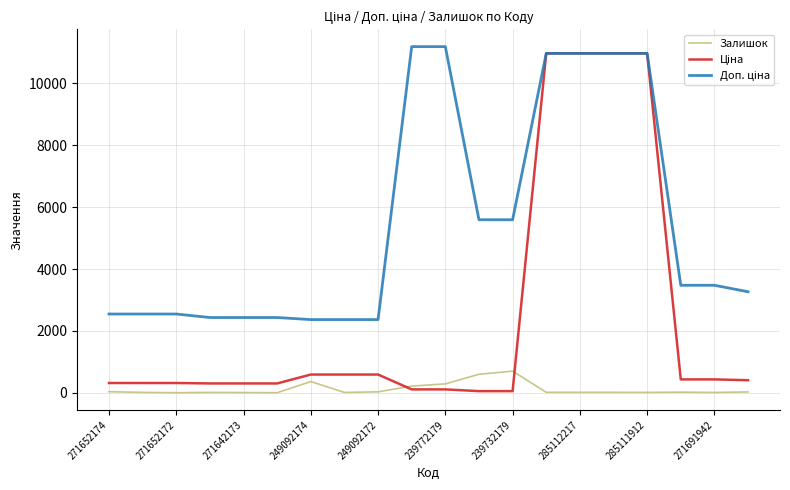

What is the average value of the Залишок series?

122.0